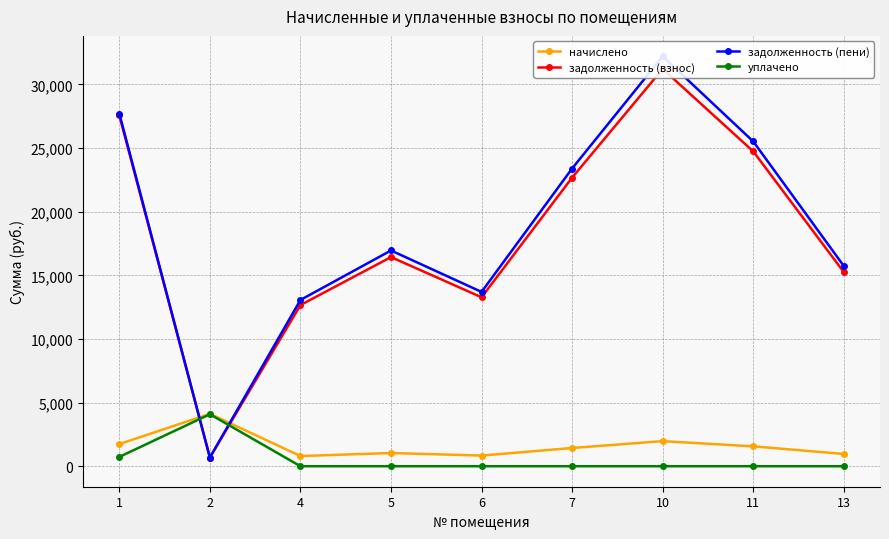

At which category does начислено reach its first local valley?

4